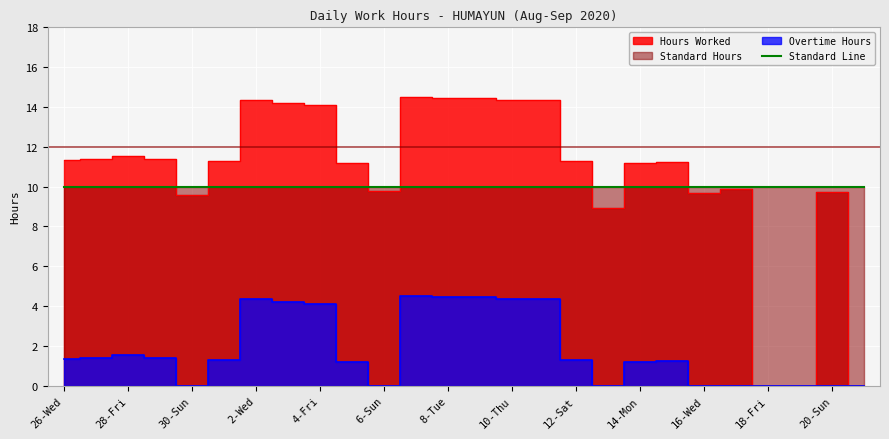

At which category is the sum across all series the highest?

7-Mon